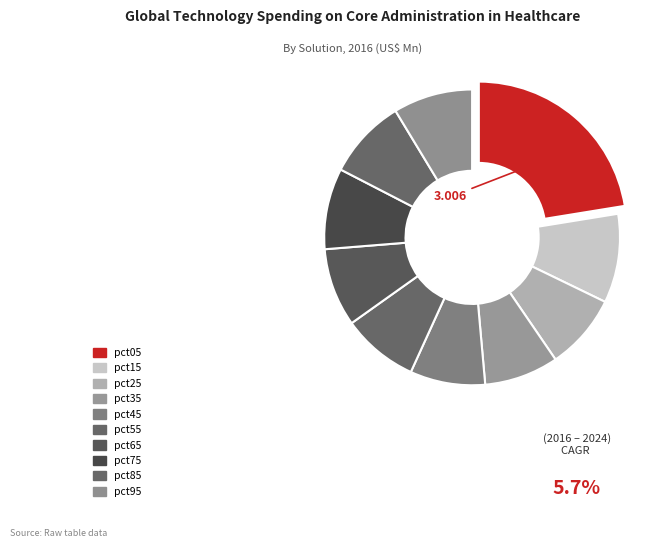

Which category has the biggest portion of the pie?

pct05